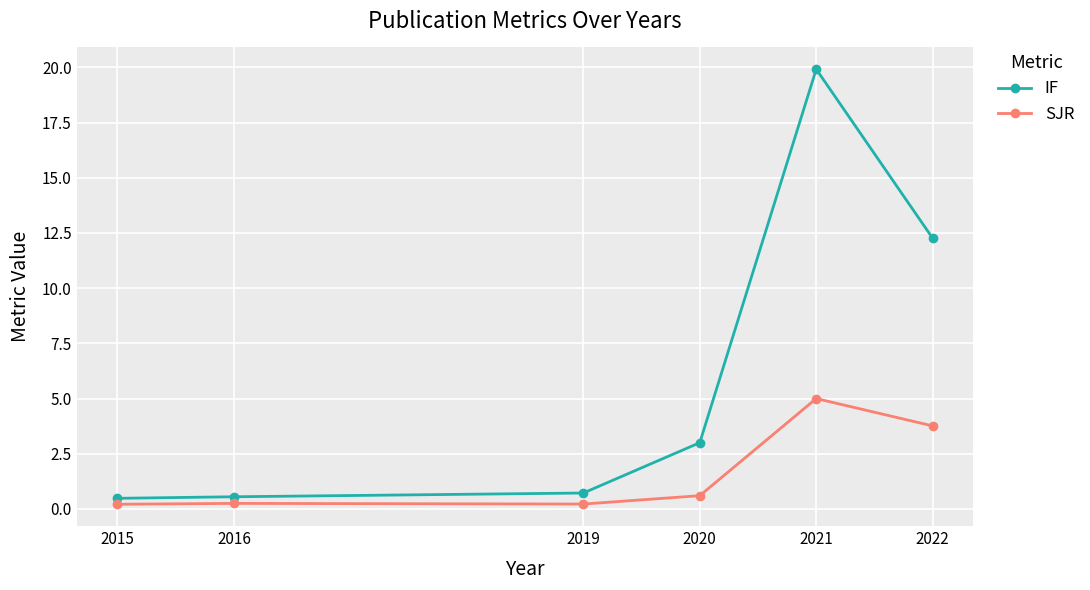

What is the average value of the IF series?

6.2